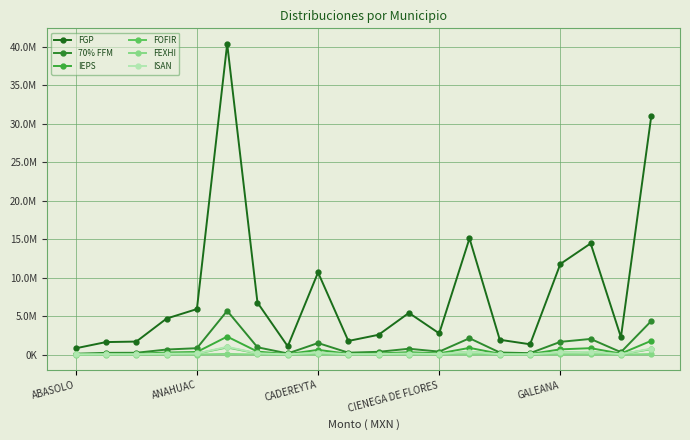

What is the value of the ISAN point at the 5th from the left?

148062.5